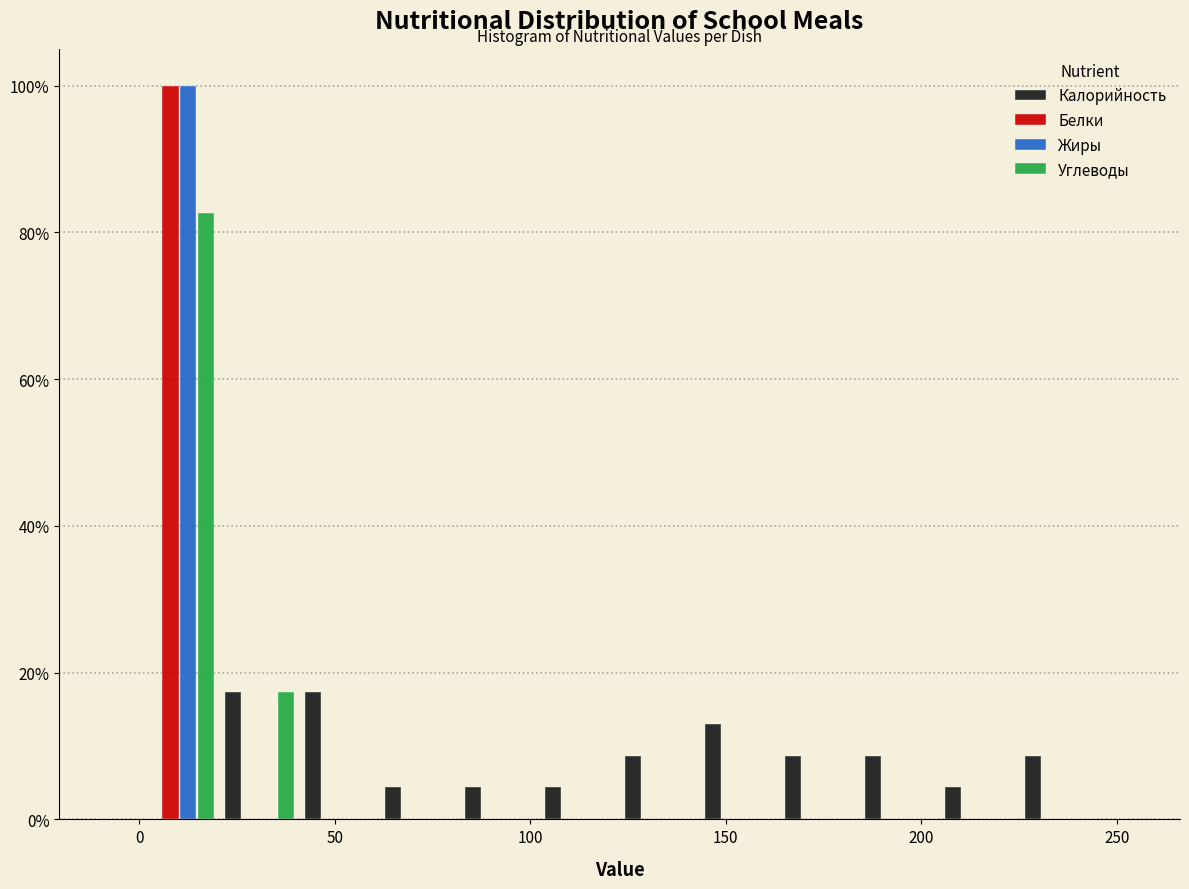

Reading left to right, transcribe this chart: for each range on the x-axis, give the height of each series' bar. Neither the bar edges nor the heights are printed on the chart, so give them approximately, as read against the axes.

0 to 20: Калорийность=0	Белки=100	Жиры=100	Углеводы=82
20 to 40: Калорийность=18	Белки=0	Жиры=0	Углеводы=18
40 to 60: Калорийность=18	Белки=0	Жиры=0	Углеводы=0
60 to 80: Калорийность=4	Белки=0	Жиры=0	Углеводы=0
80 to 100: Калорийность=4	Белки=0	Жиры=0	Углеводы=0
100 to 125: Калорийность=4	Белки=0	Жиры=0	Углеводы=0
125 to 145: Калорийность=8	Белки=0	Жиры=0	Углеводы=0
145 to 165: Калорийность=14	Белки=0	Жиры=0	Углеводы=0
165 to 185: Калорийность=8	Белки=0	Жиры=0	Углеводы=0
185 to 205: Калорийность=8	Белки=0	Жиры=0	Углеводы=0
205 to 225: Калорийность=4	Белки=0	Жиры=0	Углеводы=0
225 to 245: Калорийность=8	Белки=0	Жиры=0	Углеводы=0